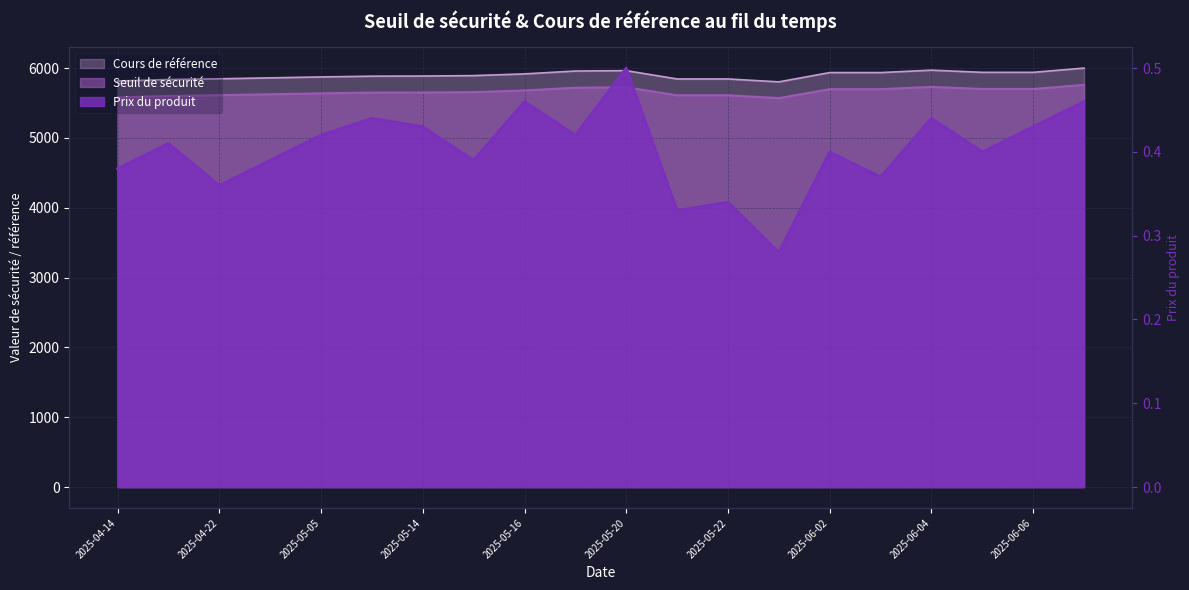

Which series has the widest spread of values?

Cours de référence